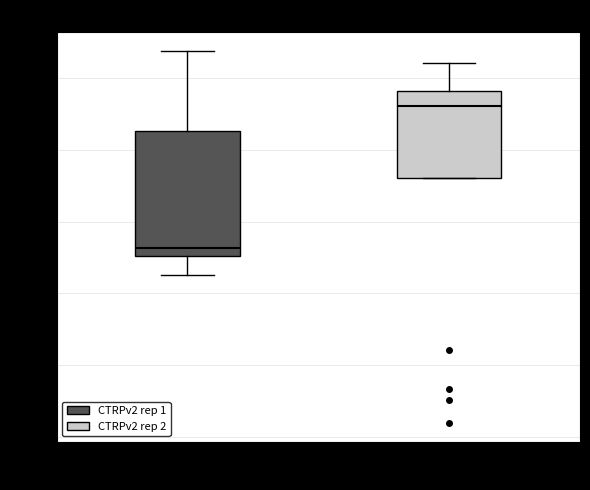

Reading left to right, transcribe this box plot: for each box, give where its median line is, the range the box spans, and where its two whiskers end, as read against the y-axis. The values are not printed on the chart, so give them approximately, as read against the axis.

CTRPv2 rep 1: median 52, box 50 to 86, whiskers 46 to 108
CTRPv2 rep 2: median 92, box 72 to 96, whiskers 72 to 104